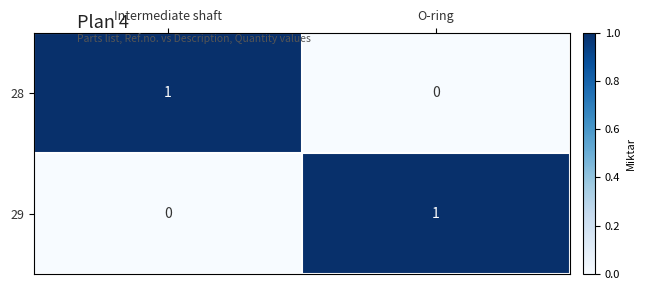

Which category has the lowest value in the 28 series?

O-ring